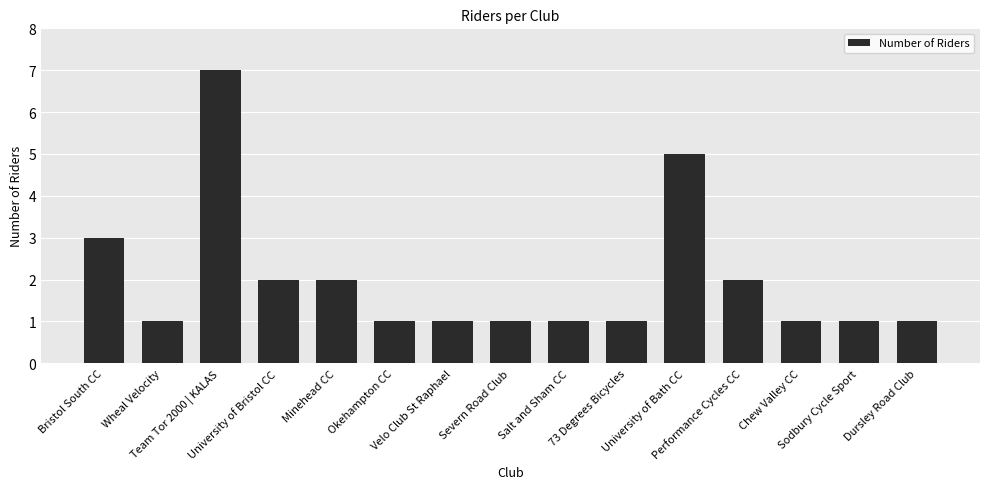

What value does the data have at University of Bath CC?

5